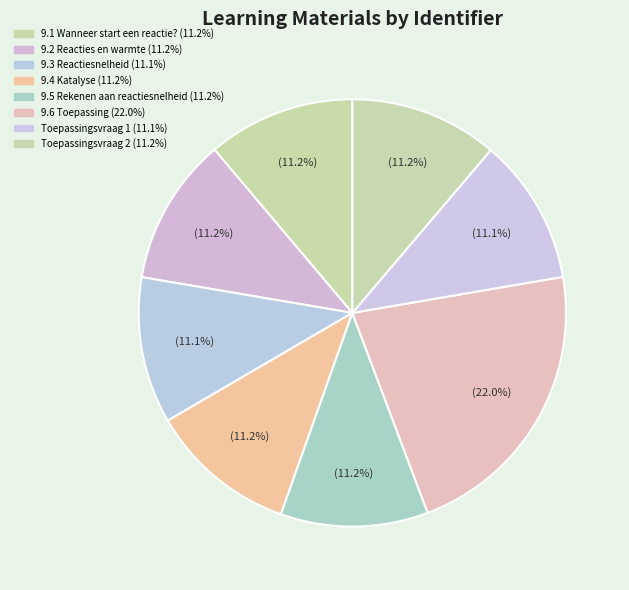

To the nearest percent, what portion does Toepassingsvraag 1 represent?

11%